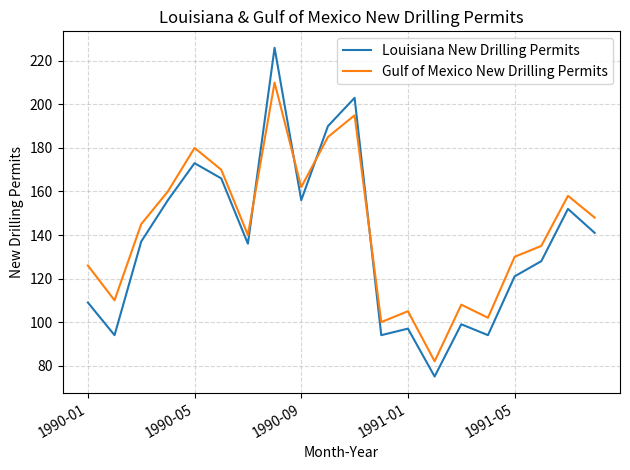

True or false: Louisiana New Drilling Permits and Gulf of Mexico New Drilling Permits cross at least once.

True